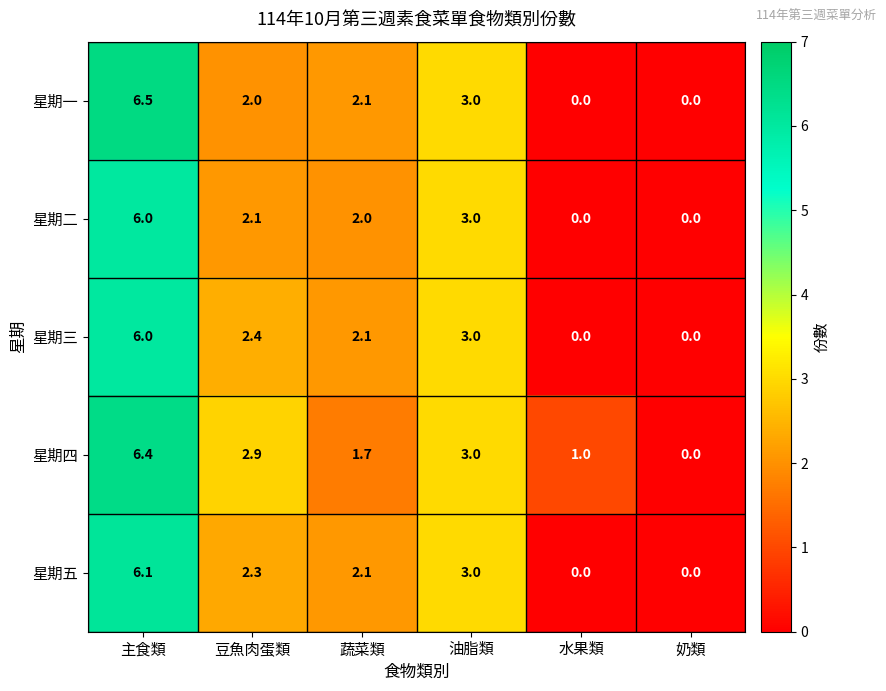

How many data points in 星期三 are above 2?

4